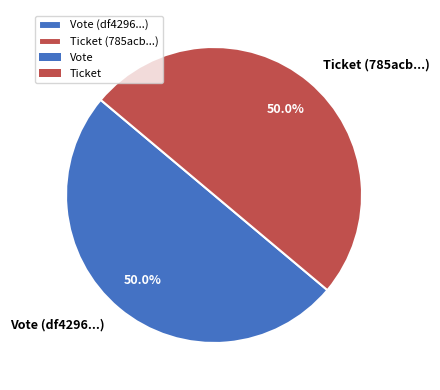

To the nearest percent, what percentage of the pie is Vote?

50%